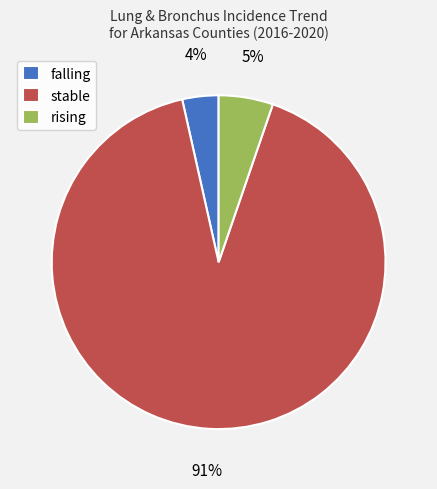

Is there any slice that represents more than half of the pie?

Yes